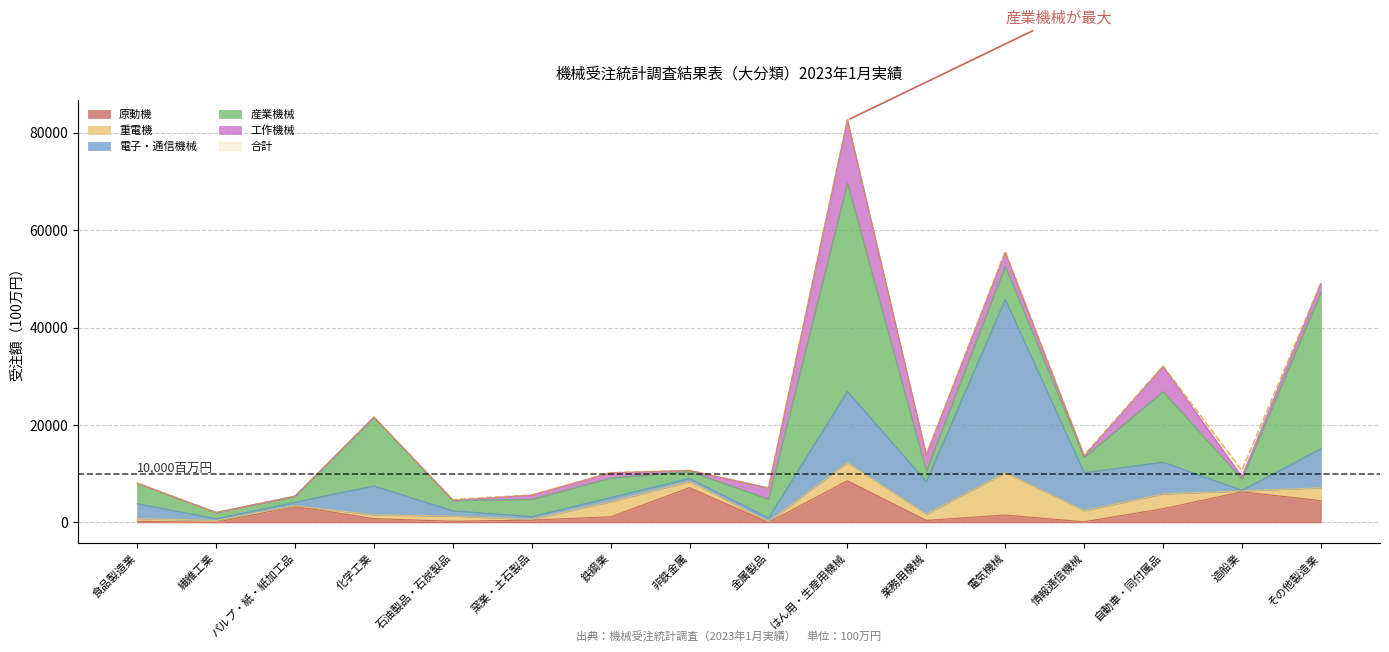

Is it true that 工作機械 equals 135 at 情報通信機械?

False